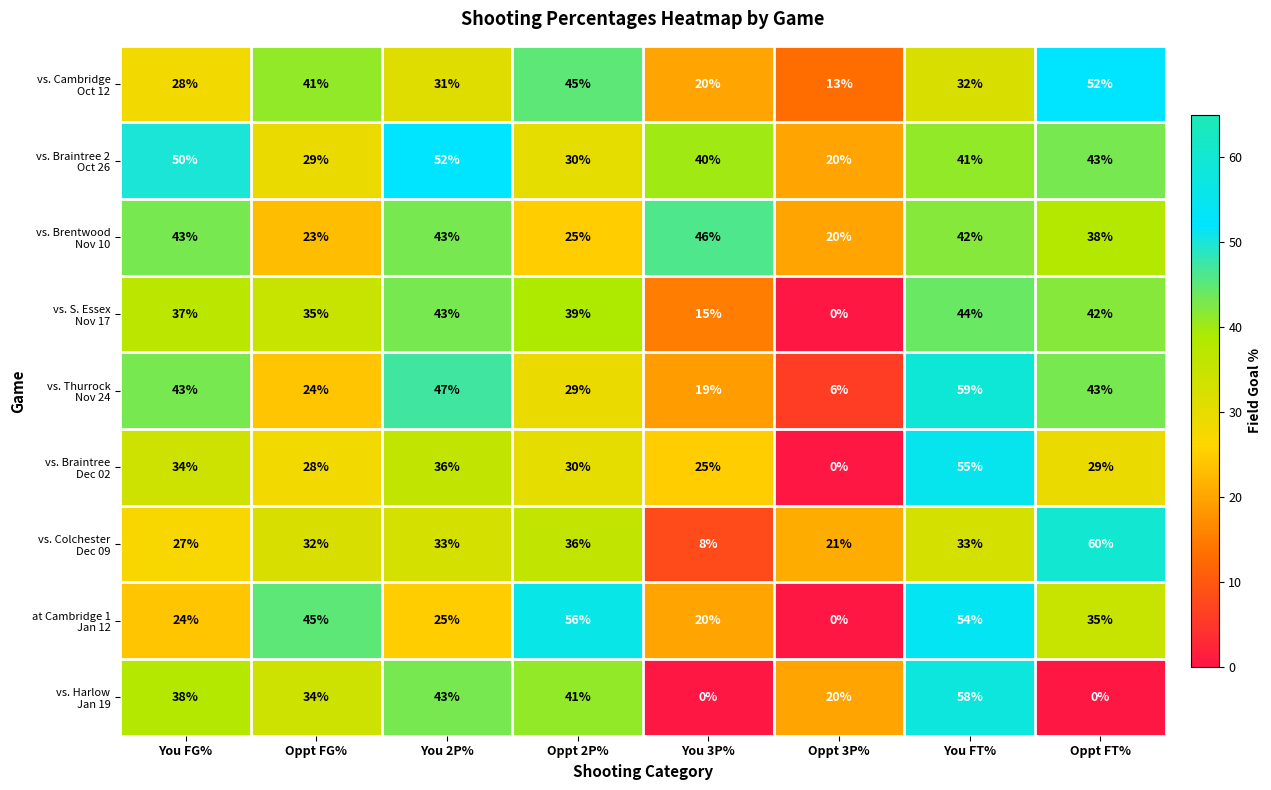

How many categories are shown in the chart?

8